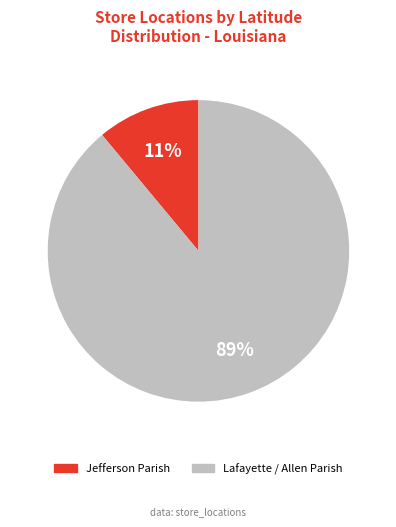

Is there a majority slice in this chart?

Yes